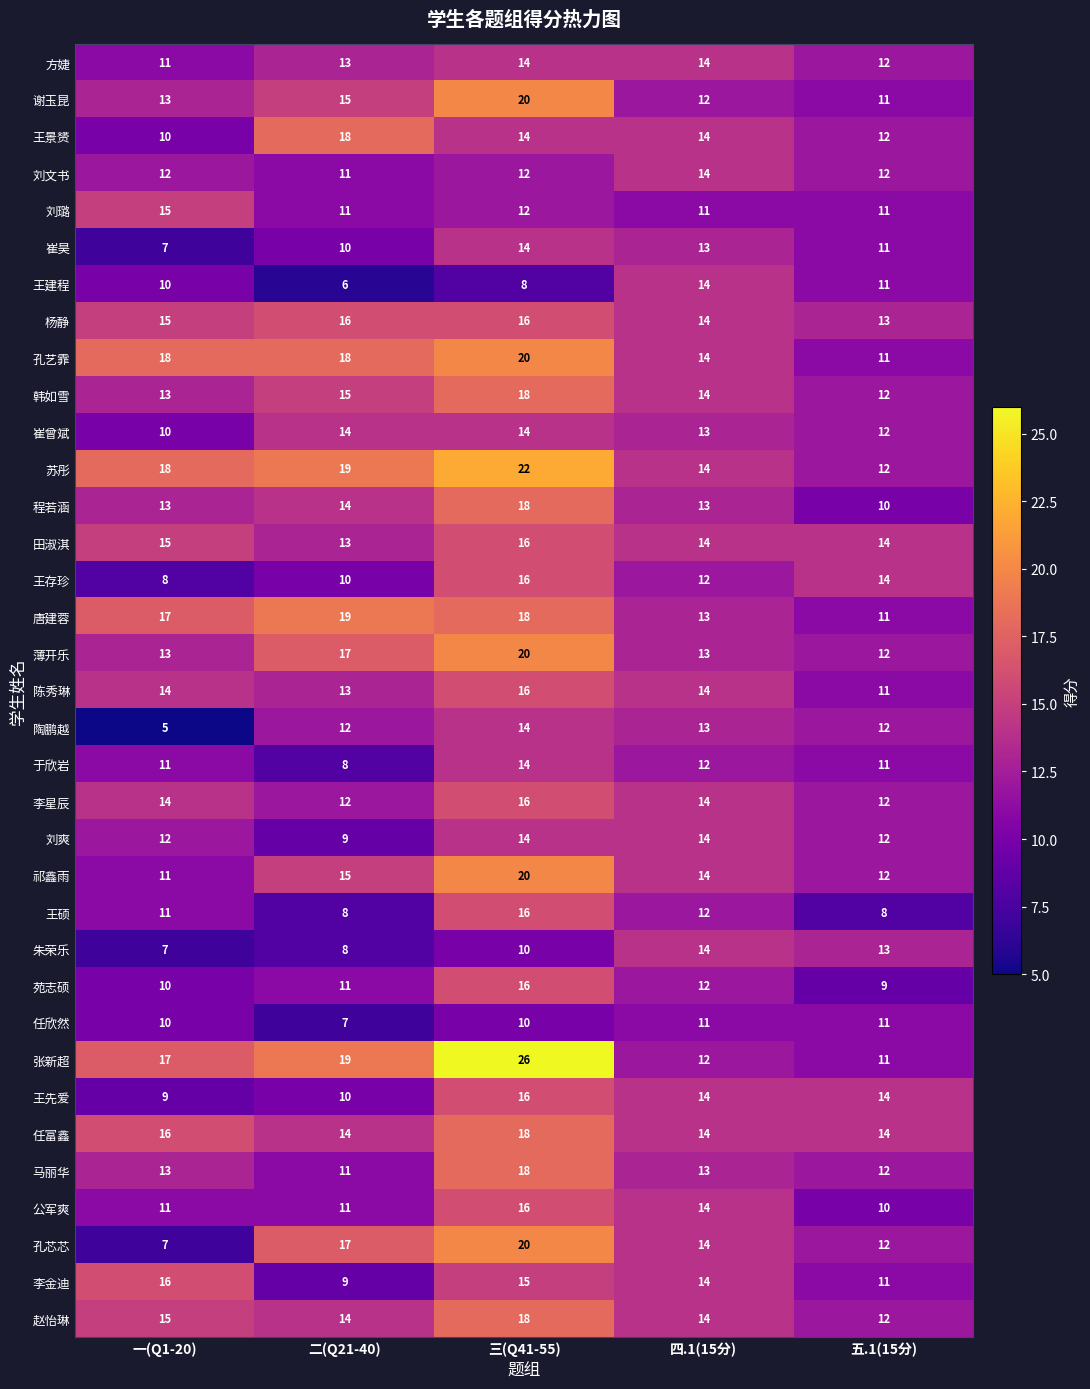

What is the spread (max minus min) of values at 二(Q21-40)?

13